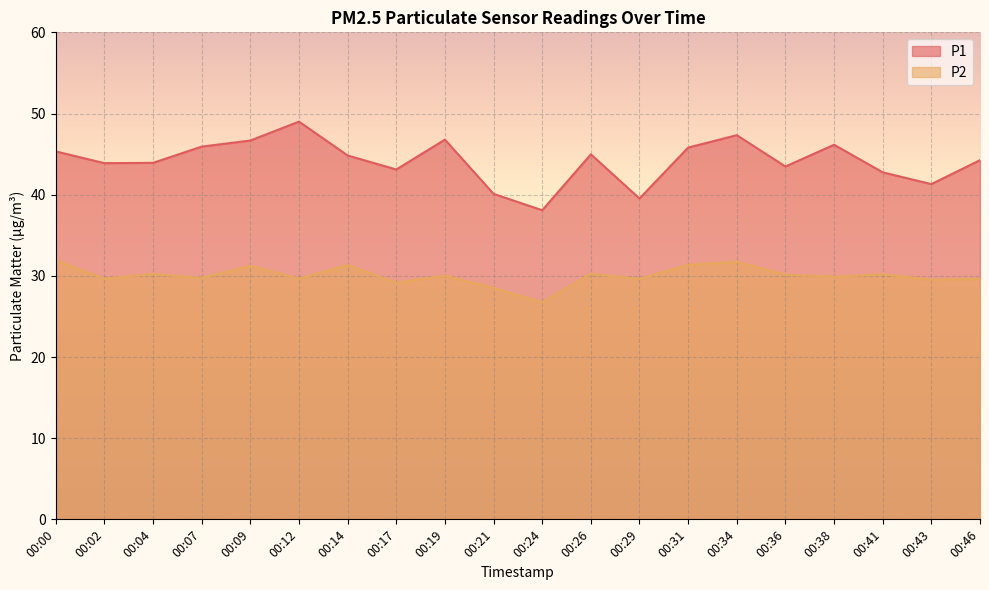

At how many categories does at least one series exceed 41?

17